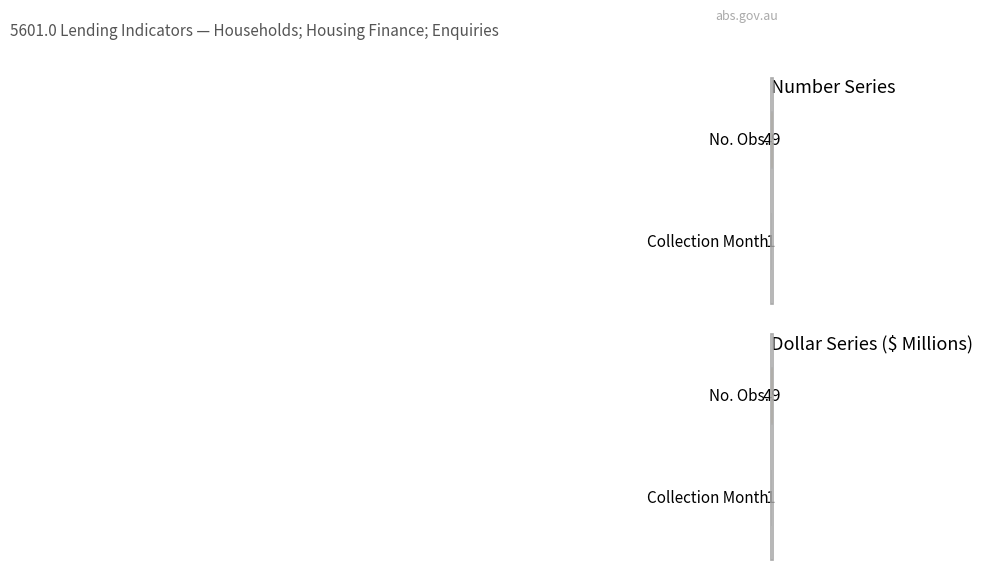

List the series in order of their peak value, lowest first.

Collection Month, No. Obs.